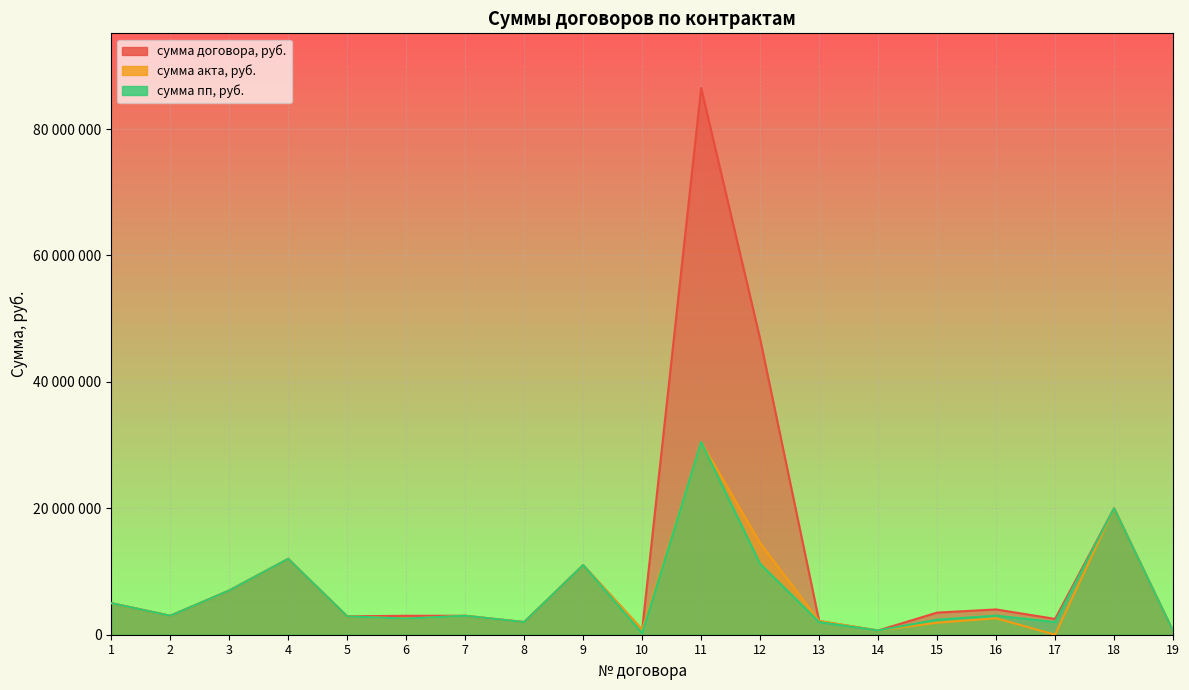

Is the value of сумма акта, руб. at 17 greater than the value of сумма пп, руб. at 10?

No